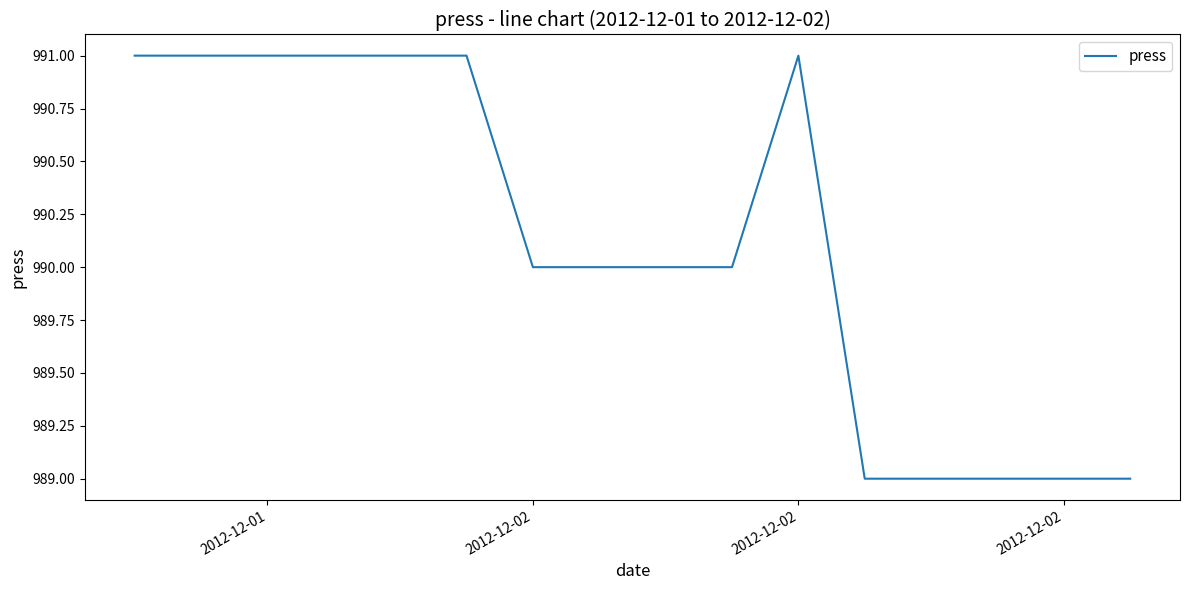

What is the greatest value displayed?

991